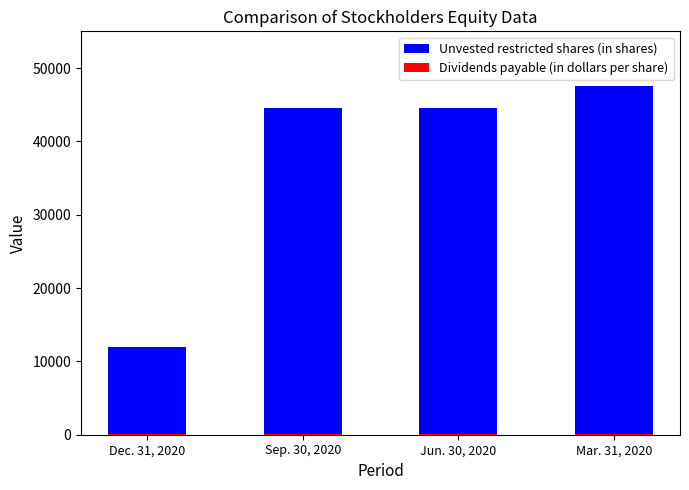

Does the chart contain any negative values?

No